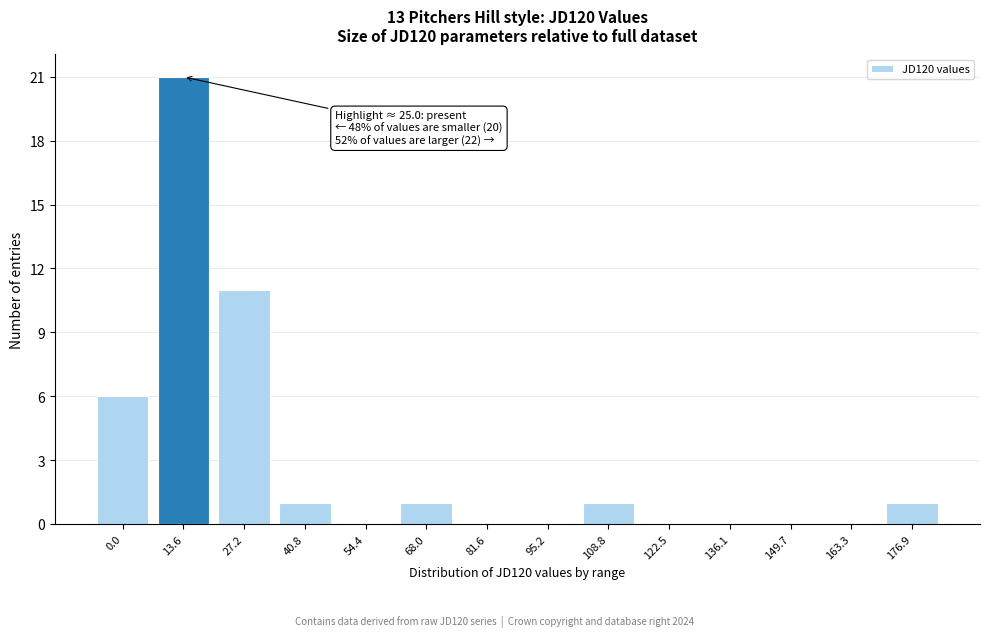

Reading right to left, what are all the values shown in this chart?

176.9=1	163.3=0	149.7=0	136.1=0	122.5=0	108.8=1	95.2=0	81.6=0	68.0=1	54.4=0	40.8=1	27.2=11	13.6=21	0.0=6